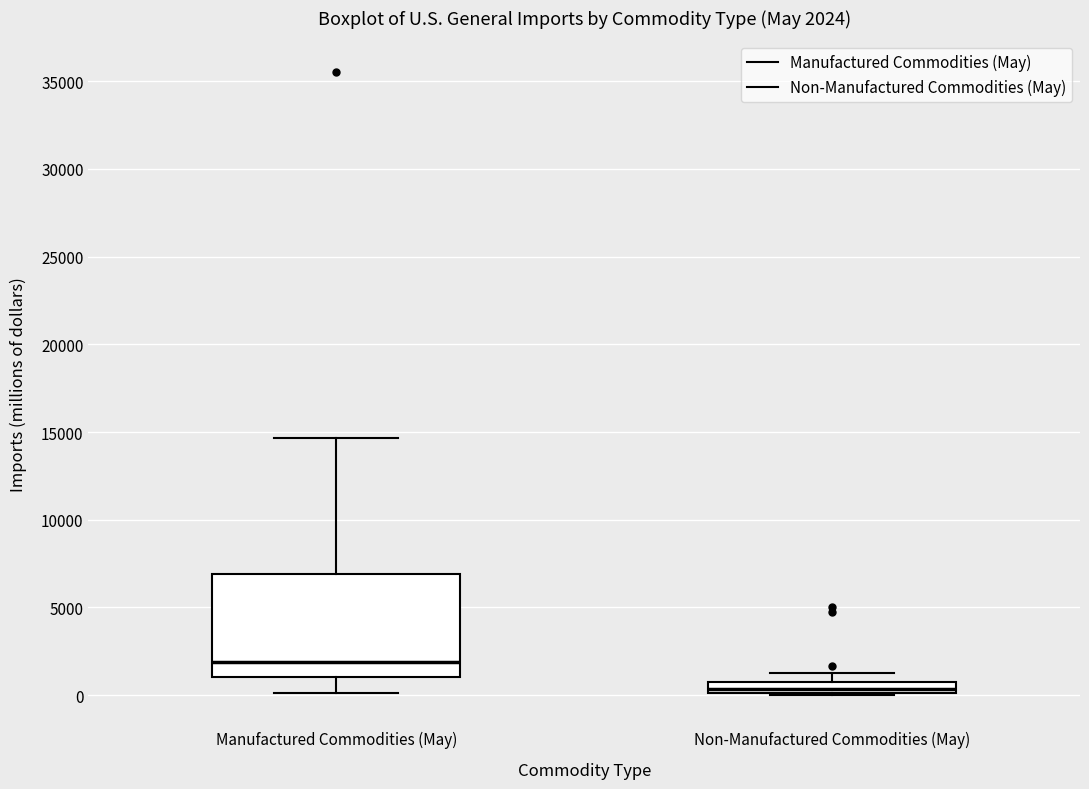

Which box's median line is the highest?

Manufactured Commodities (May)